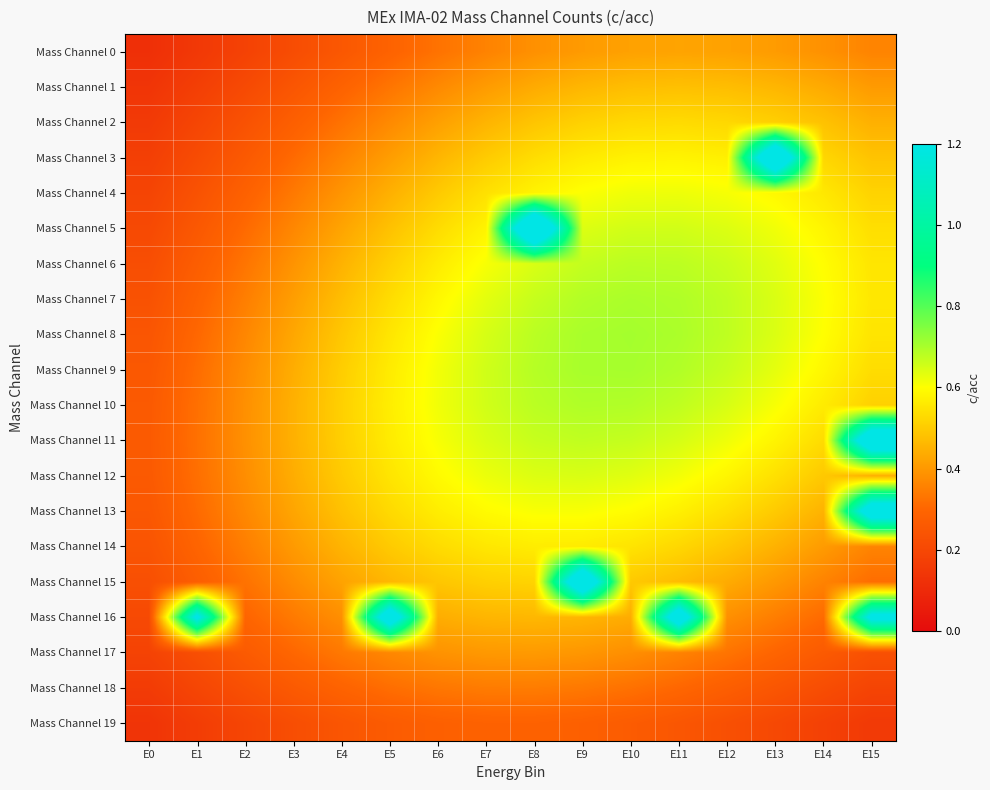

Count the number of categories in the chart.

16